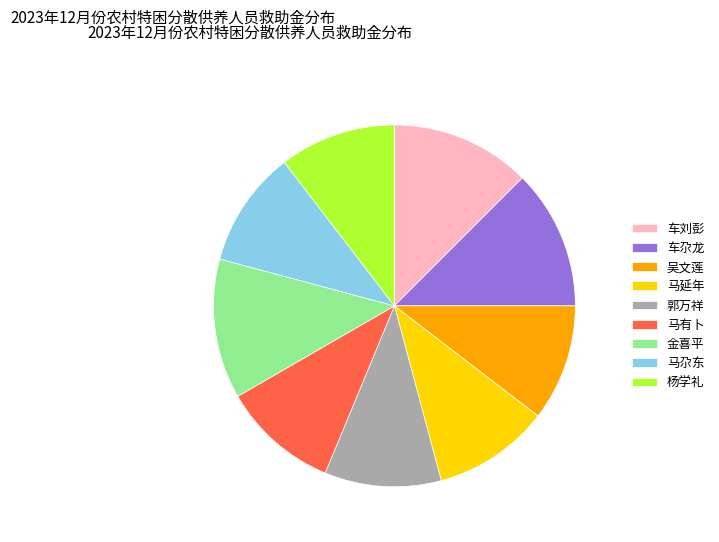

Is there a majority slice in this chart?

No